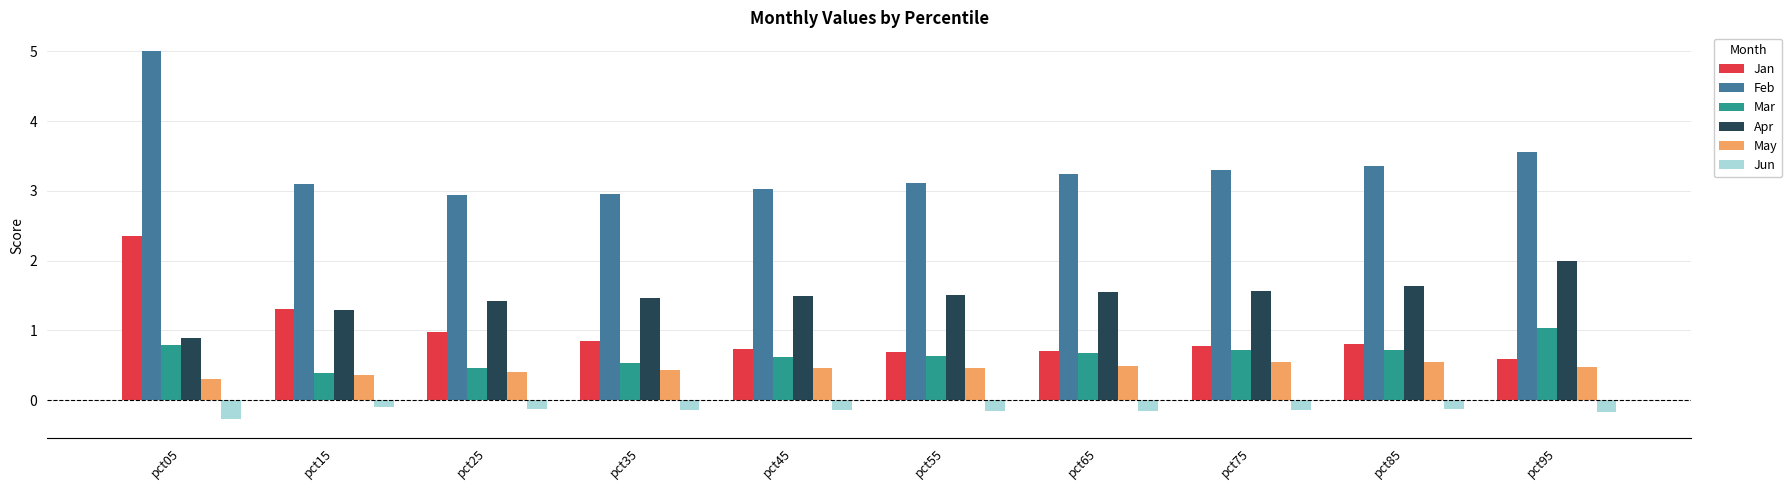

What is the maximum value shown in the chart?

5.0